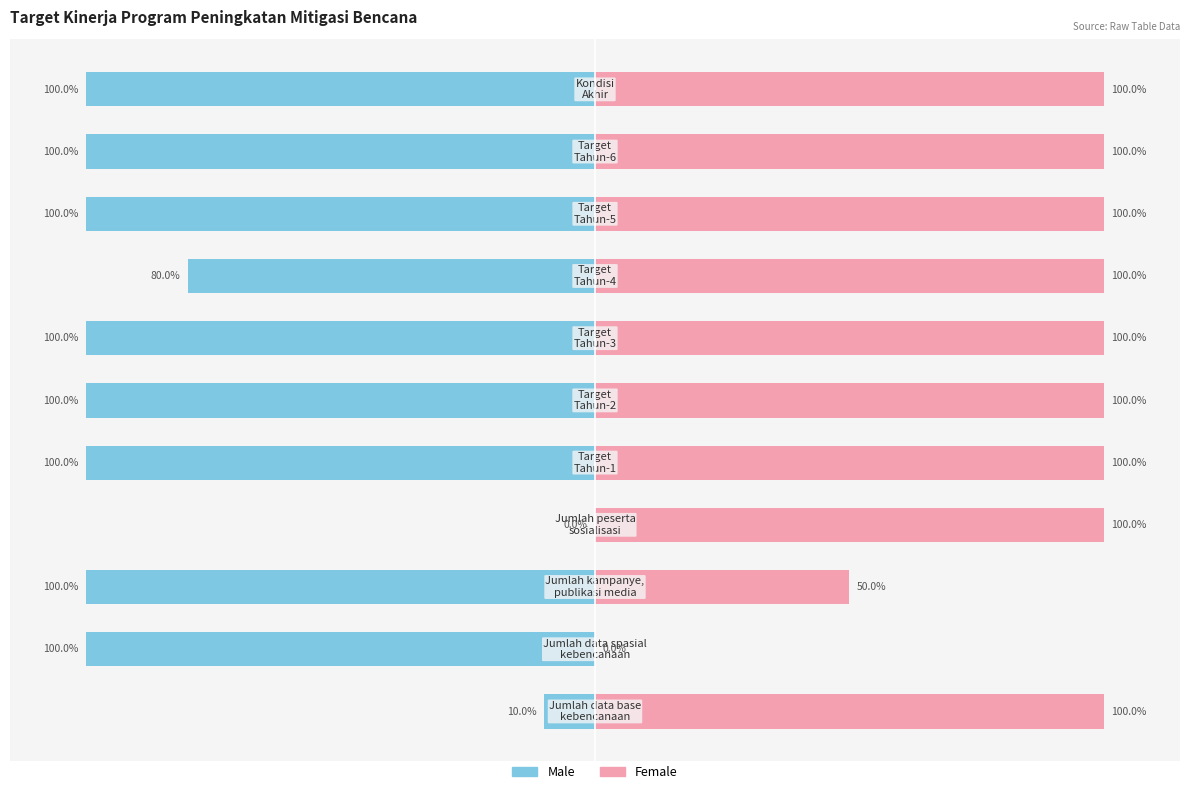

How many values in the Male series exceed -100?

3